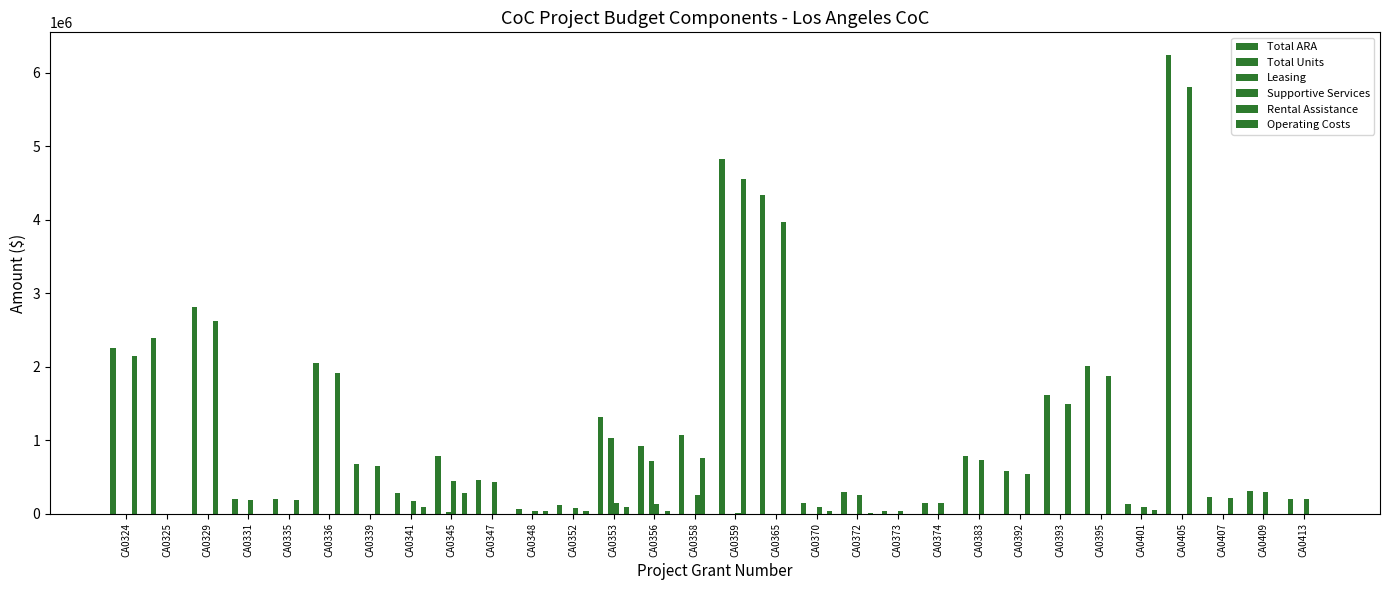

At which category is the sum across all series the highest?

CA0405